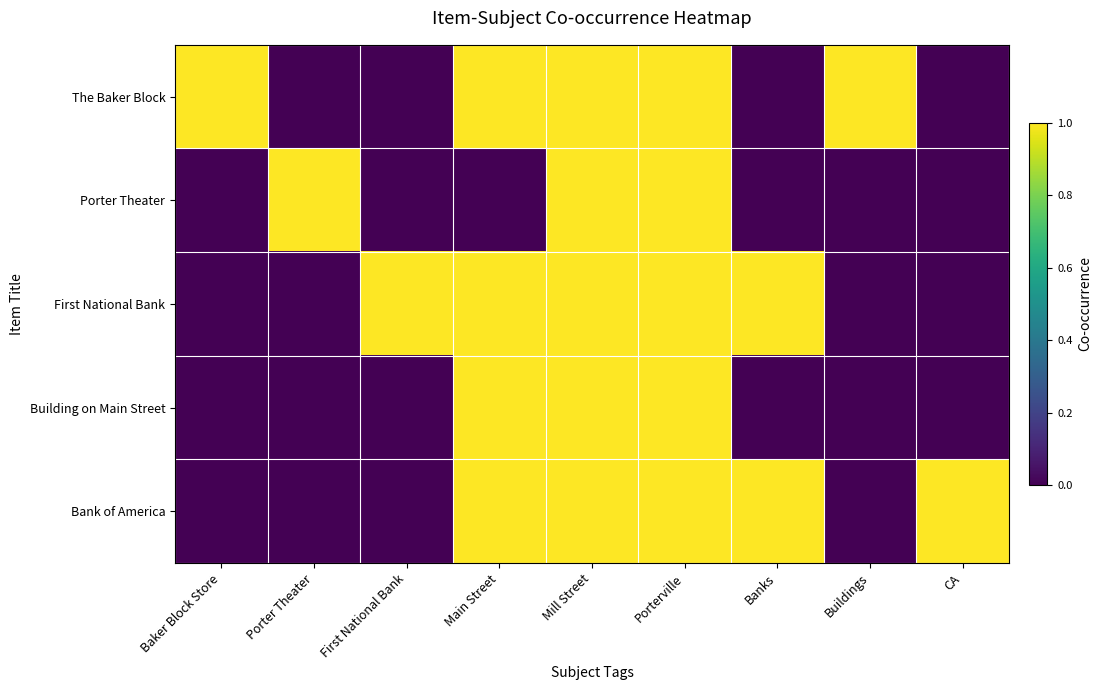

What is the spread (max minus min) of values at CA?

1